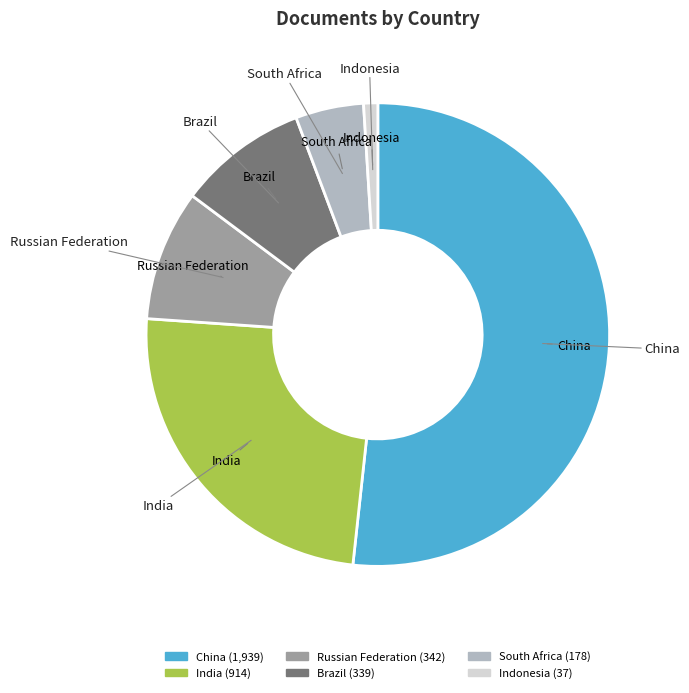

Which slice is the largest?

China